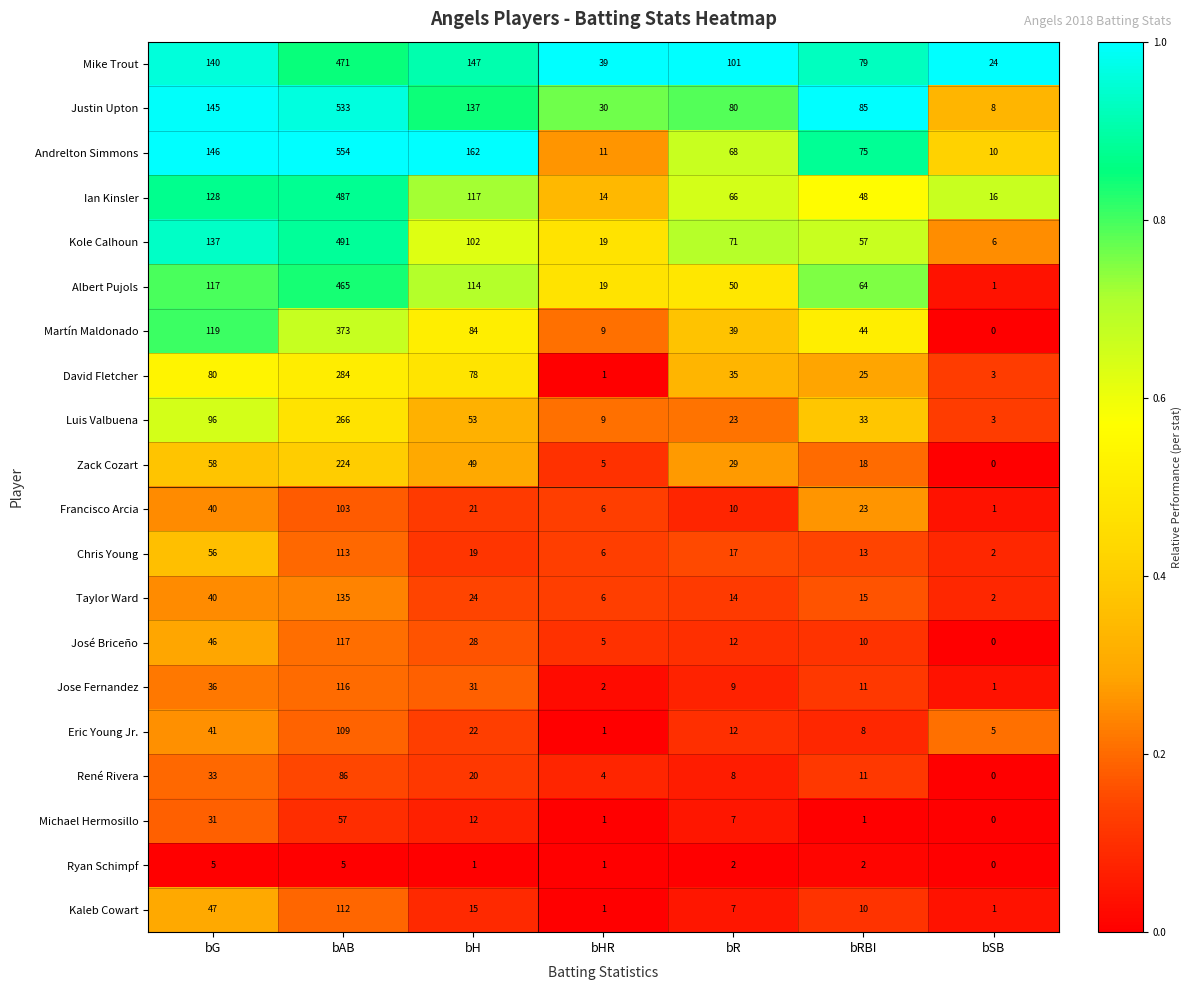

At which label is Martín Maldonado closest to 186?

bG